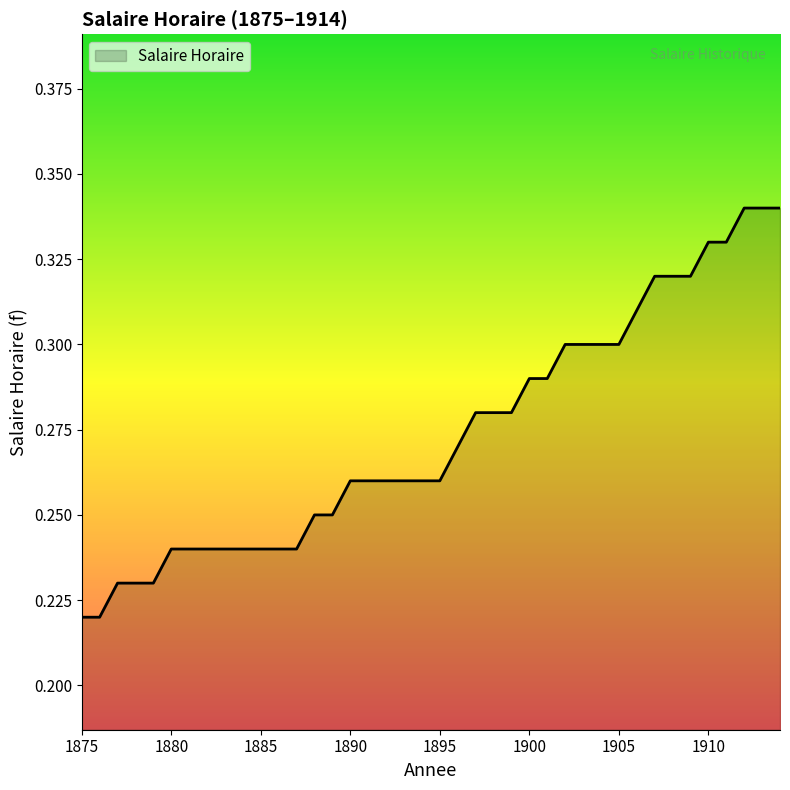

Rank the categories by value from highest to lowest.

1912, 1913, 1914, 1910, 1911, 1907, 1908, 1909, 1906, 1902, 1903, 1904, 1905, 1900, 1901, 1897, 1898, 1899, 1896, 1890, 1891, 1892, 1893, 1894, 1895, 1888, 1889, 1880, 1881, 1882, 1883, 1884, 1885, 1886, 1887, 1877, 1878, 1879, 1875, 1876